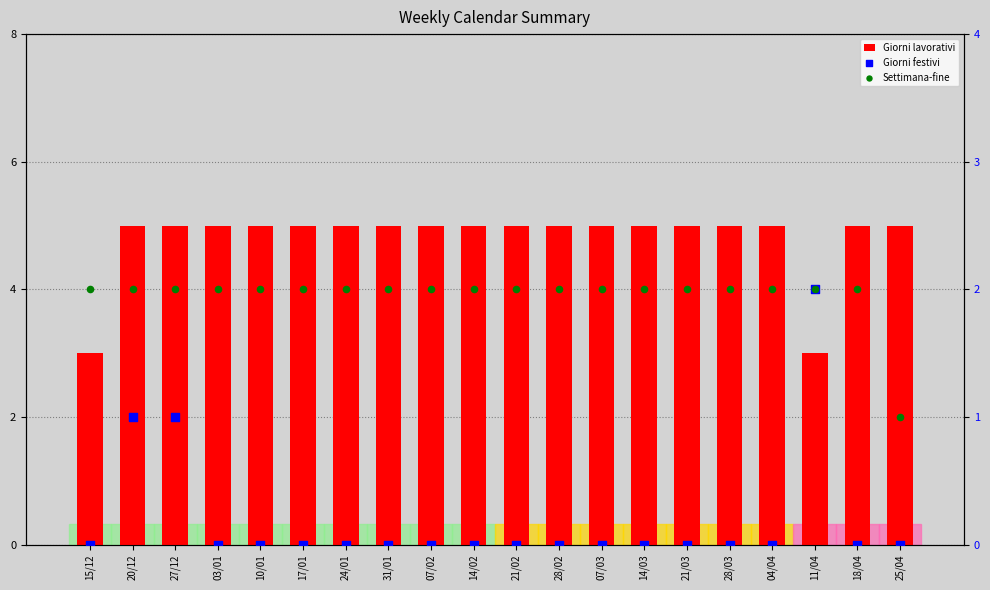

Which series contains the lowest Y value?

Giorni festivi